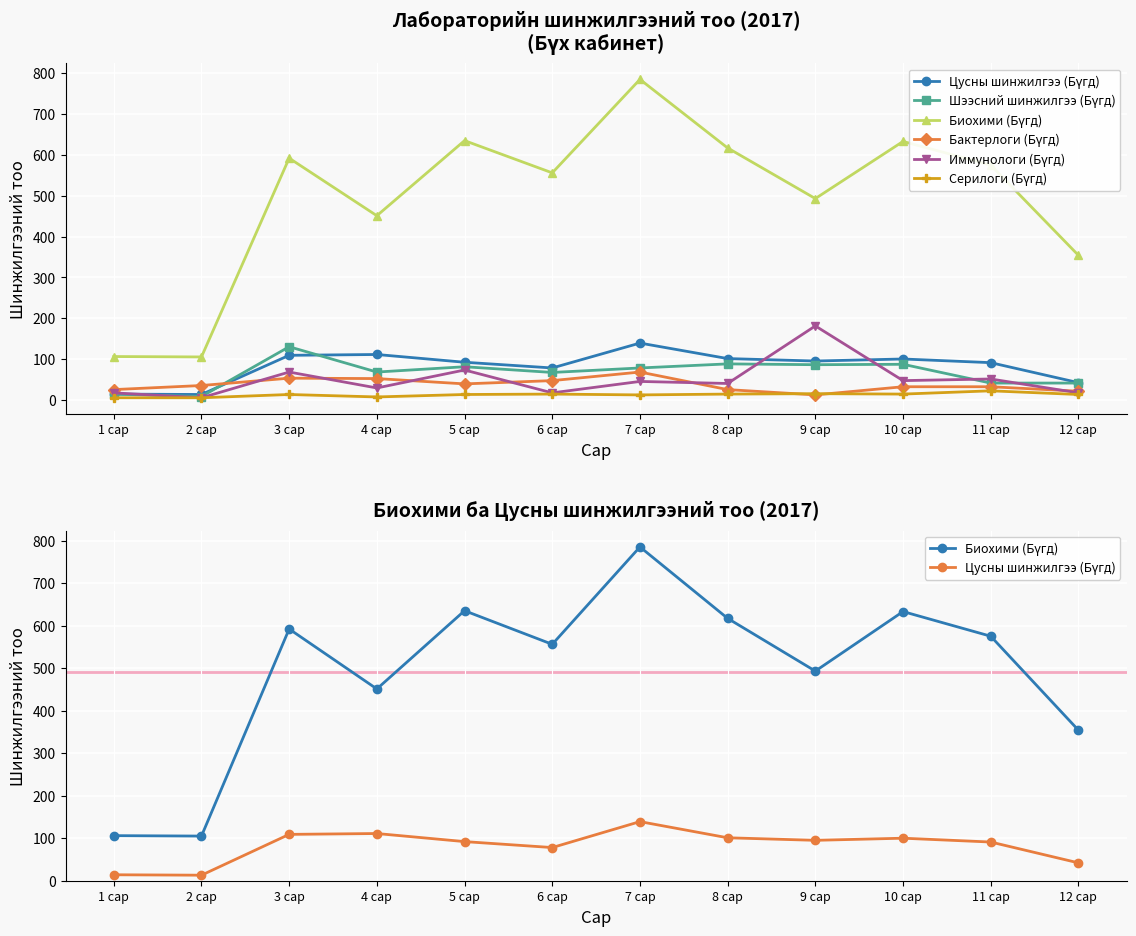

Between 5 сар and 10 сар, which series saw the biggest shift?

Иммунологи (Бүгд)